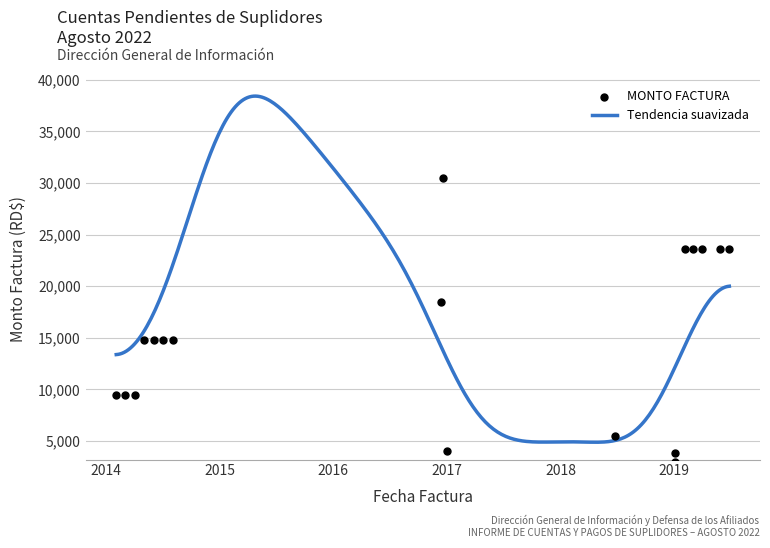

At how many categories does at least one series exceed 29204?

2